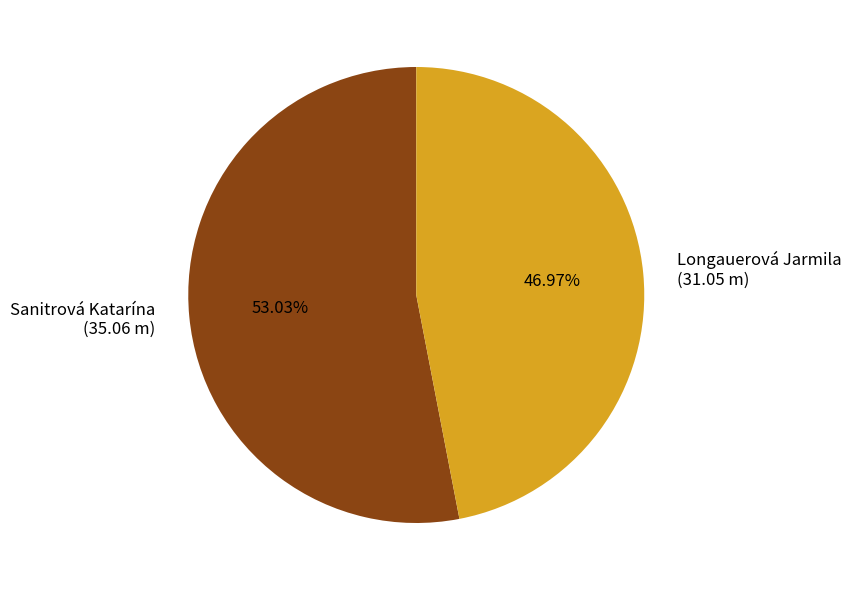

Approximately how many times larger is the value at Sanitrová Katarína compared to Longauerová Jarmila?

1.1